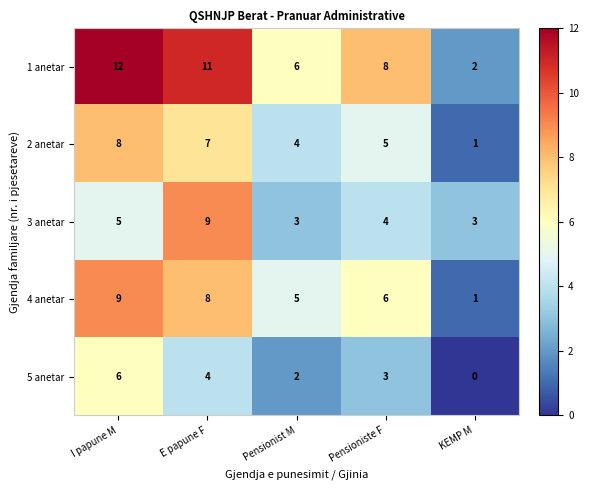

What is the difference between the 5 anetar values at Pensionist M and I papune M?

4